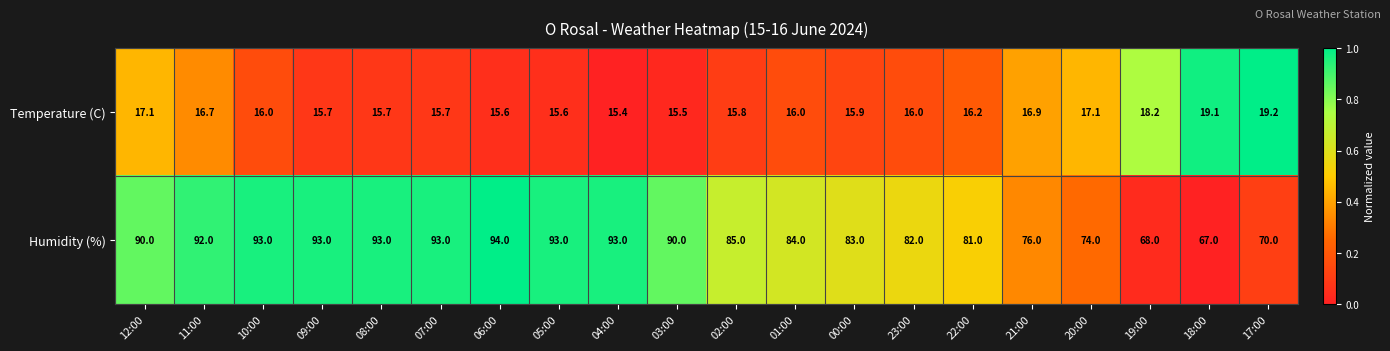

The value of Temperature (C) at 18:00 is 19.1. True or false?

True